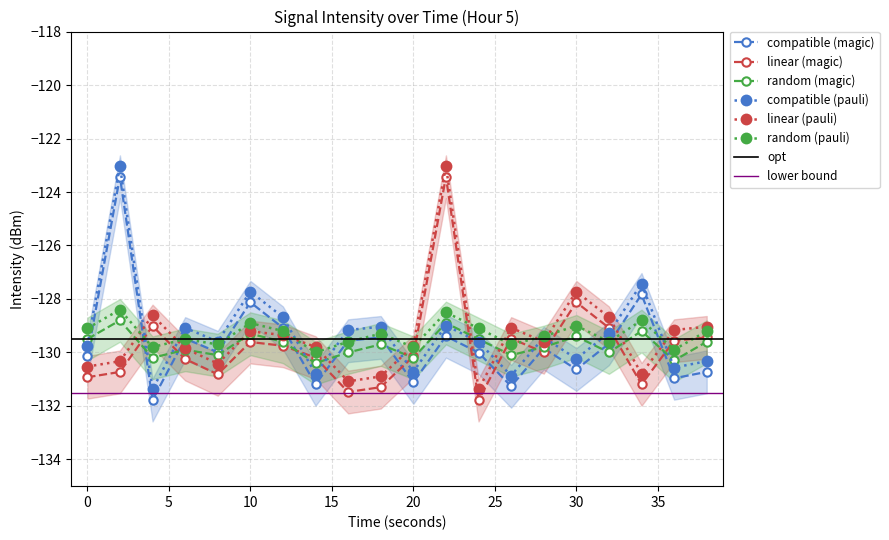

After their last crossing, which series has the higher values: compatible (pauli) or linear (magic)?

linear (magic)